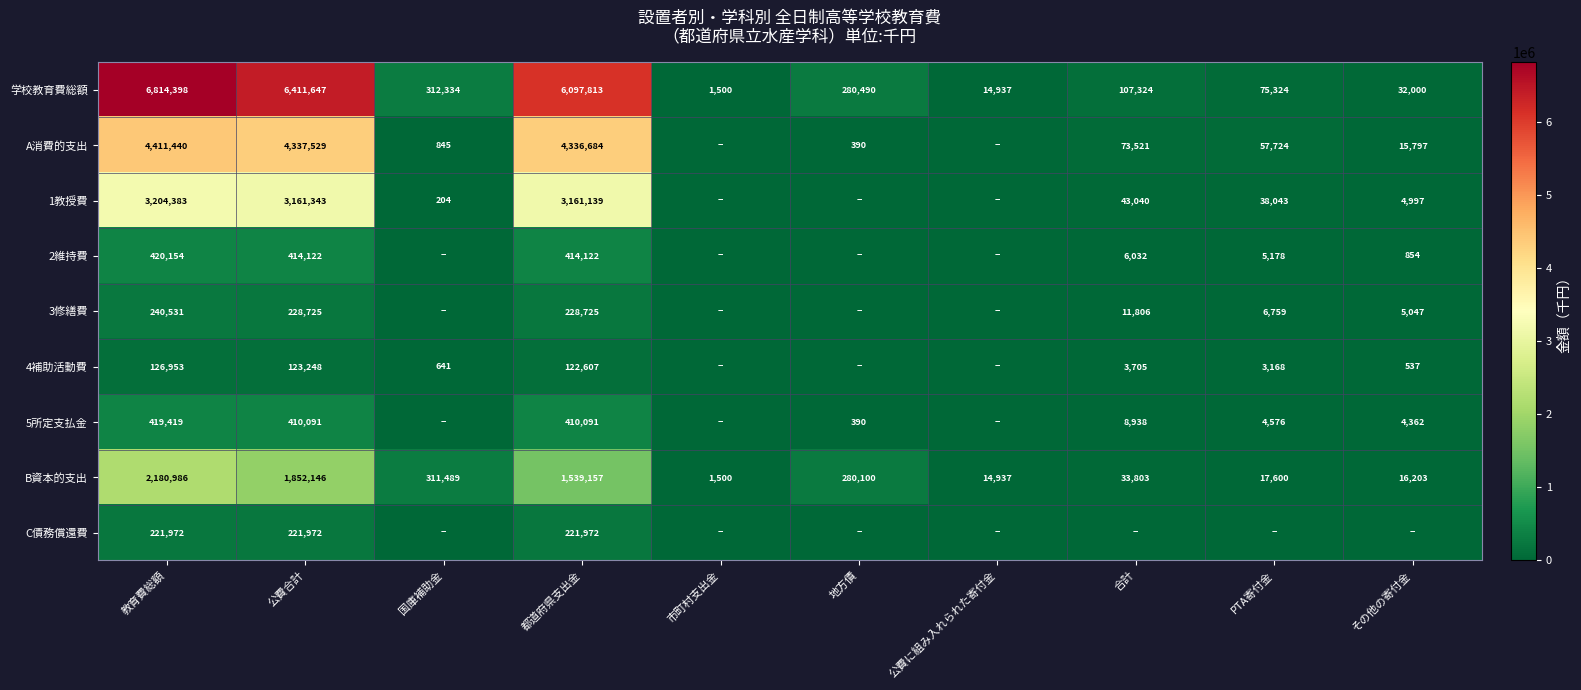

Is the value of 学校教育費総額 at 教育費総額 greater than the value of 3修繕費 at 教育費総額?

Yes